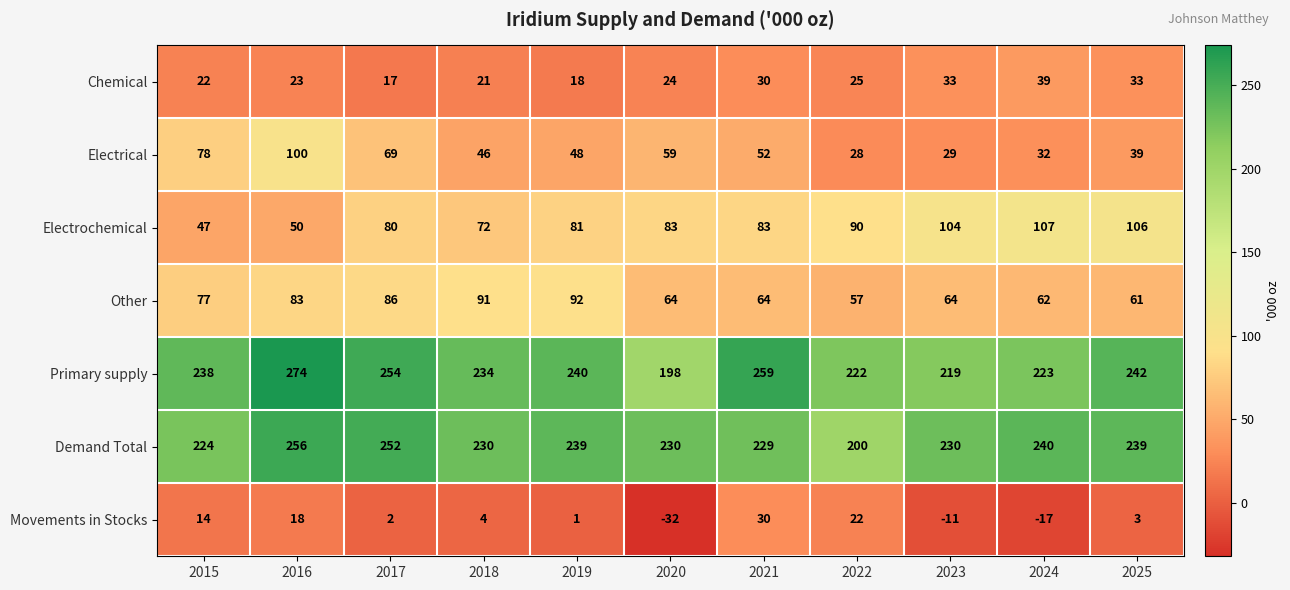

What value does the Other series have at 2015, to the nearest 5?

75